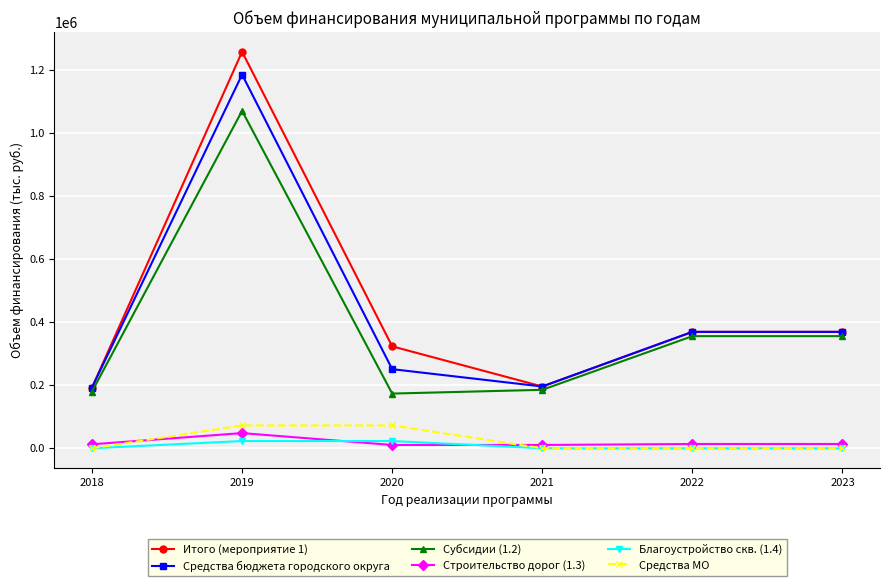

How many lines are shown in the chart?

6